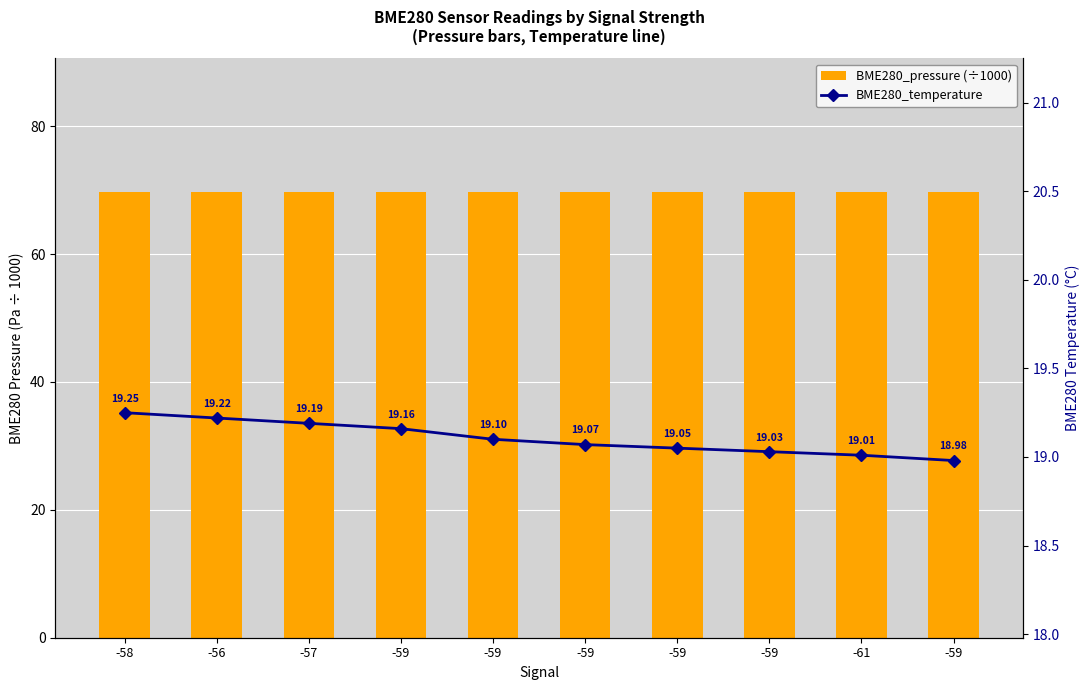

At how many categories does at least one series exceed 24?

10